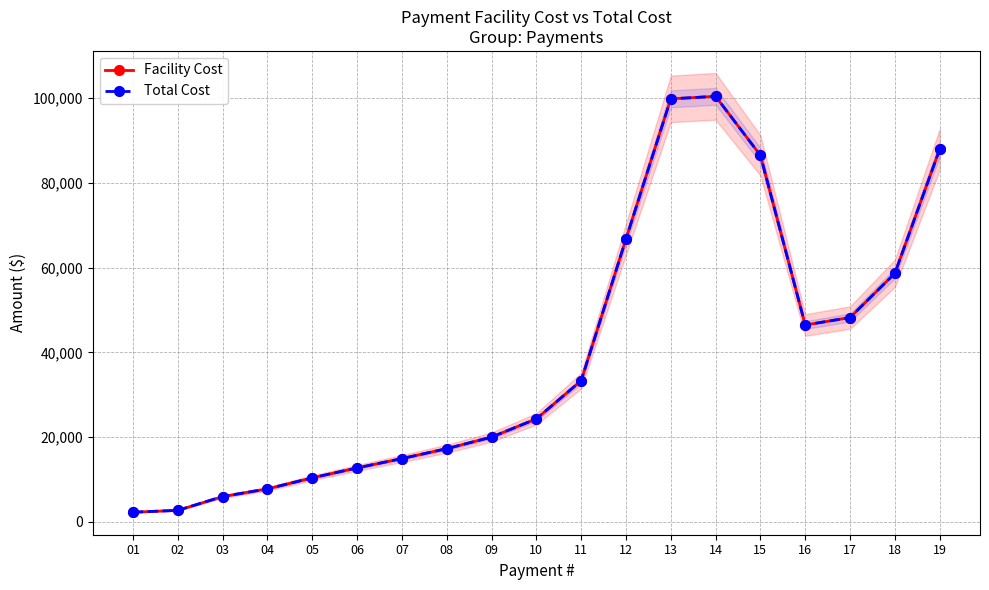

What is the difference between the maximum and minimum values in the Total Cost series?

98134